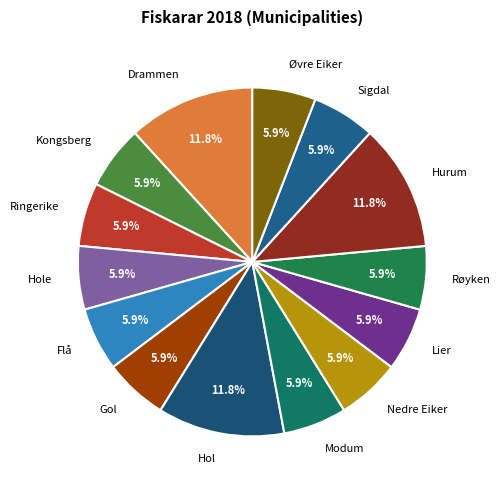

The Drammen slice represents 5% of the pie. True or false?

False